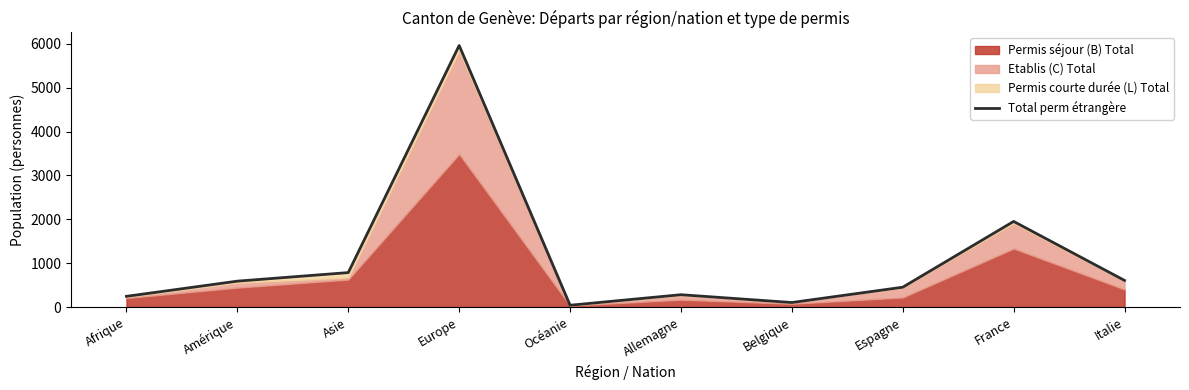

Which category has the lowest value across all series?

Océanie